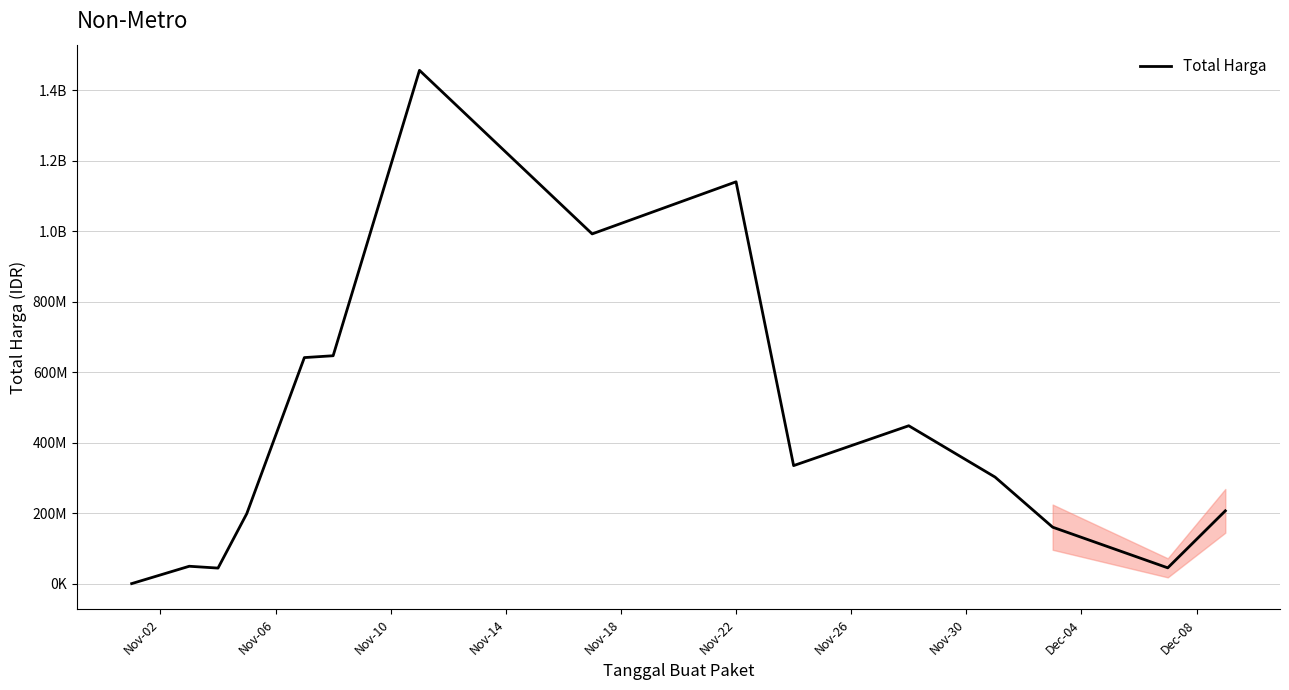

Is this an area chart (filled region under the line)?

No